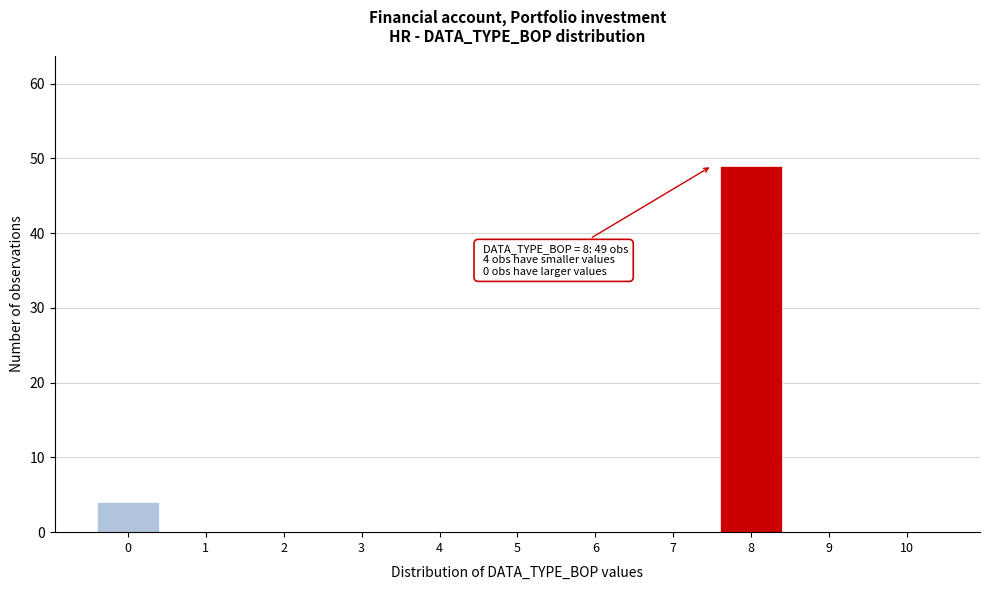

Reading left to right, what are all the values shown in this chart?

0=4	1=0	2=0	3=0	4=0	5=0	6=0	7=0	8=49	9=0	10=0